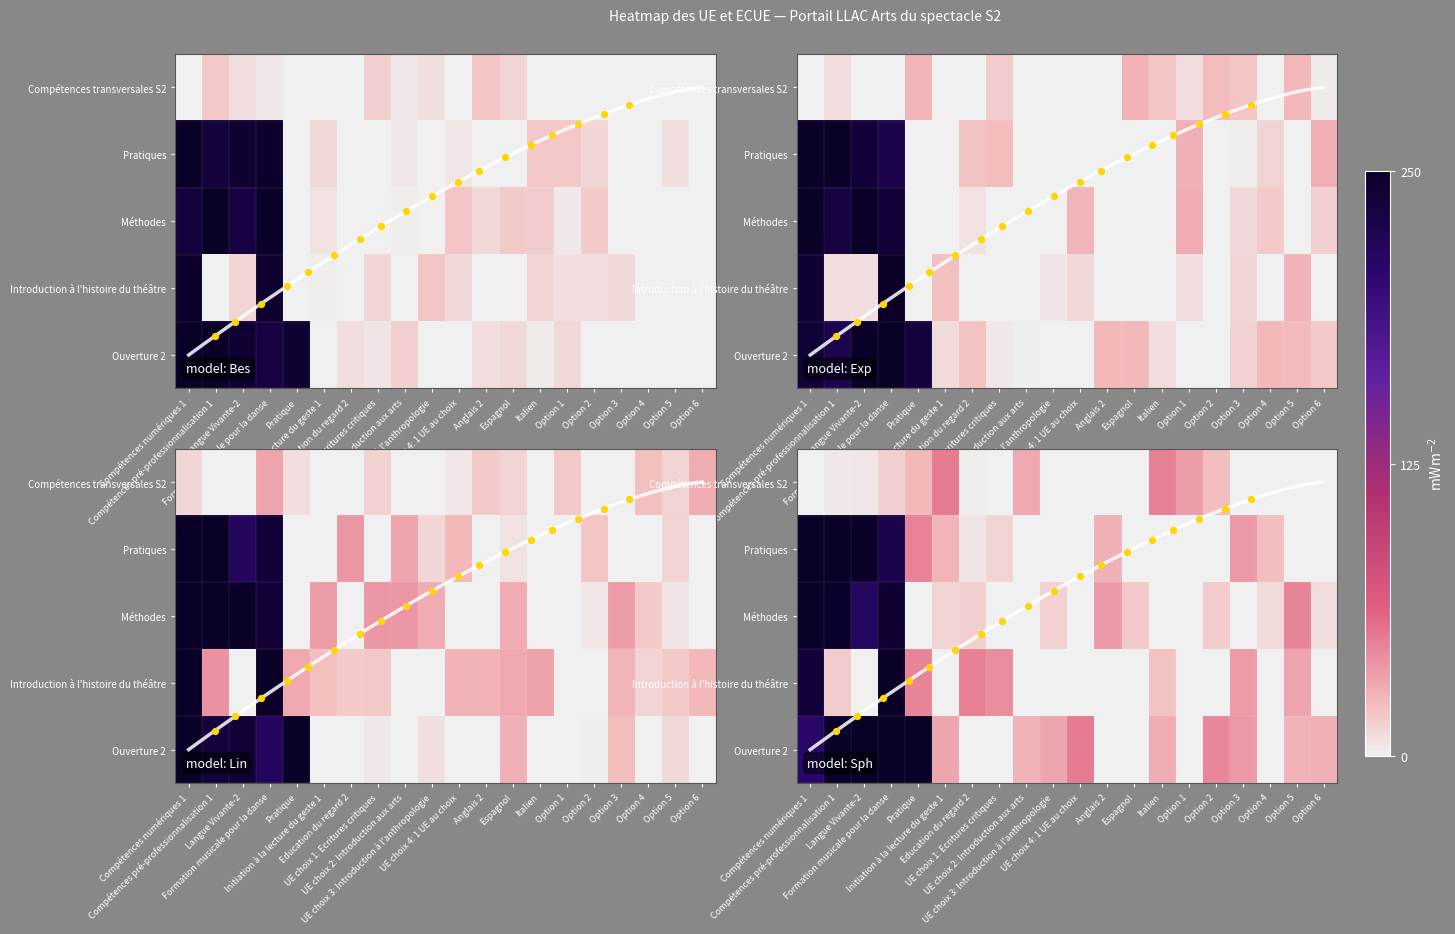

Is the value of Méthodes at Option 5 greater than the value of Introduction à l'histoire du théâtre at Compétences pré-professionnalisation 1?

No